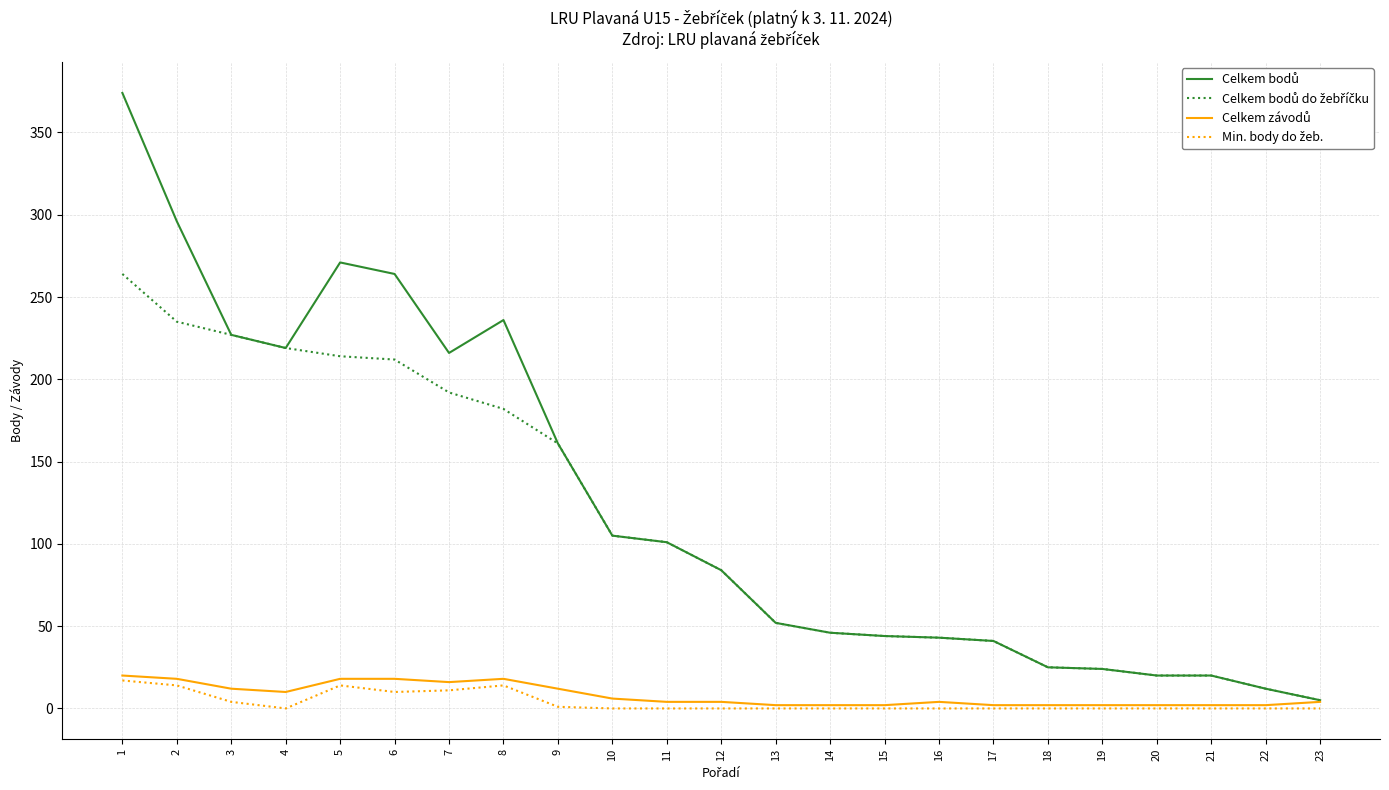

What is the greatest value displayed?

374